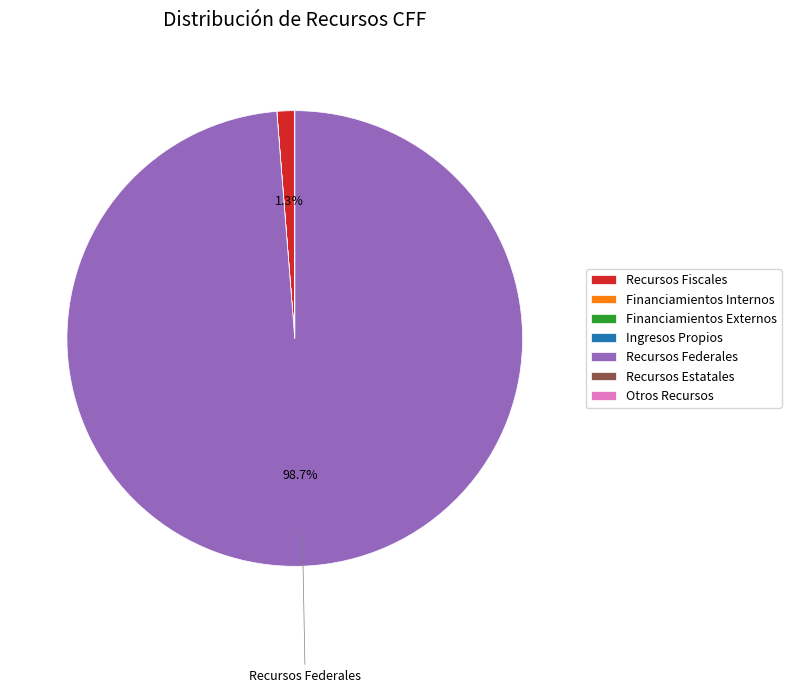

Which slice represents more than half of the pie?

Recursos Federales